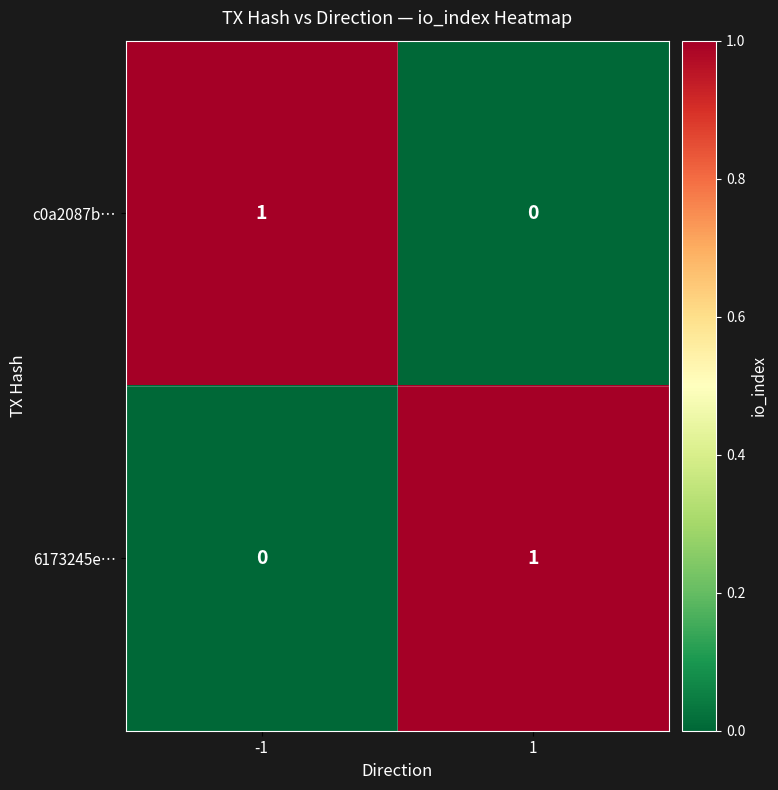

Reading left to right, extract all data points from this chart.

c0a2087b…: -1=1	1=0
6173245e…: -1=0	1=1